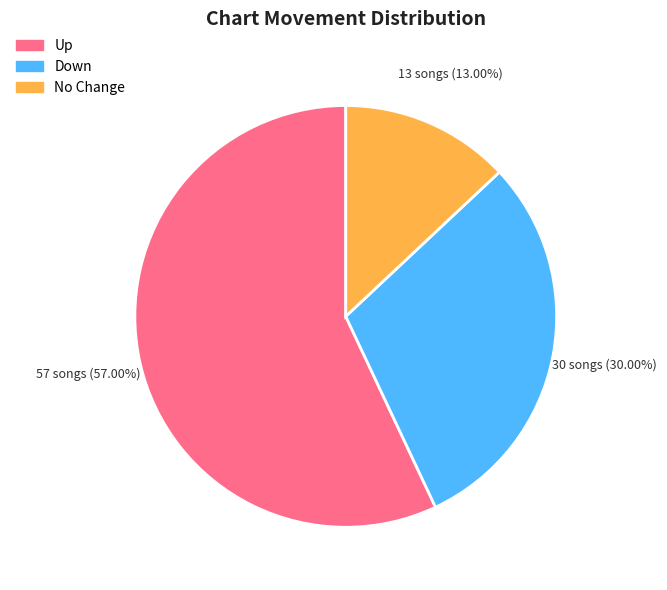

Rank the categories by value from highest to lowest.

Up, Down, No Change